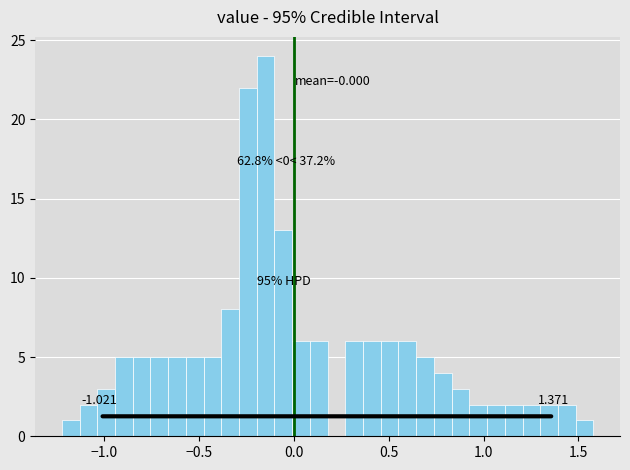

Around what value on the x-axis is the tallest bar? Give the approximate position of its centre, as read against the axis.

-0.15